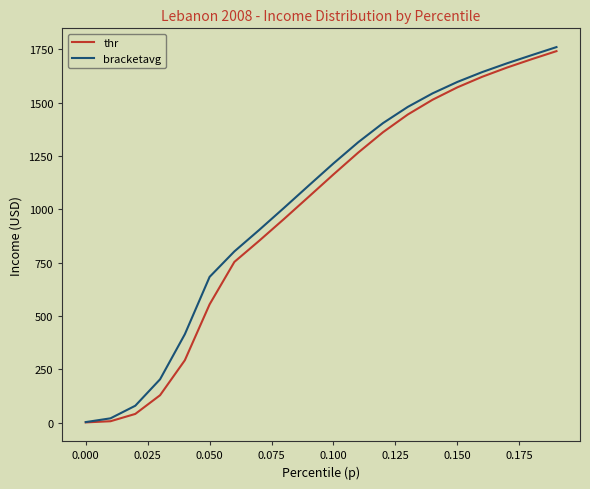

What is the maximum value for bracketavg?

1760.3